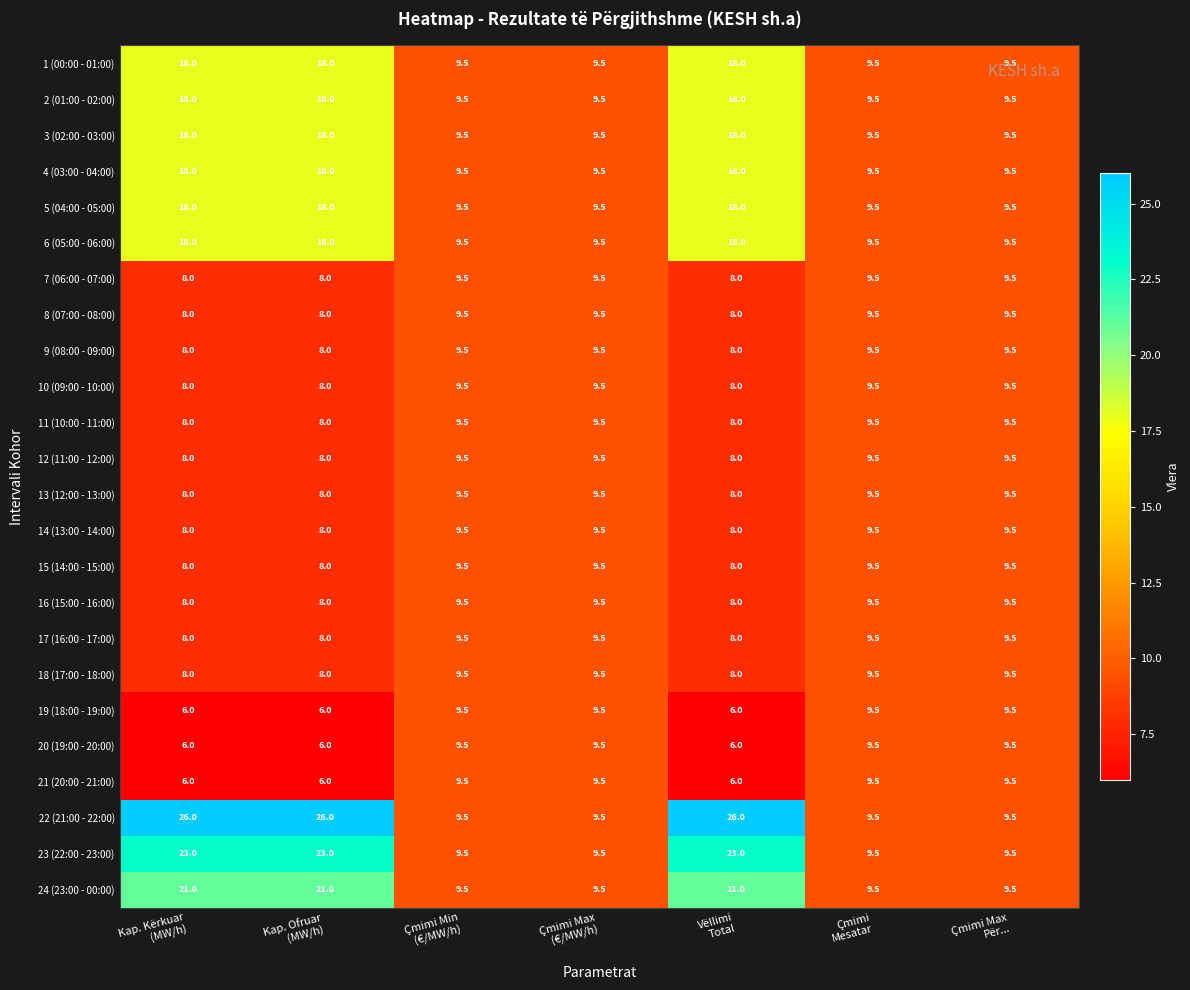

How many 21 (20:00 - 21:00) values are between 6 and 9?

3